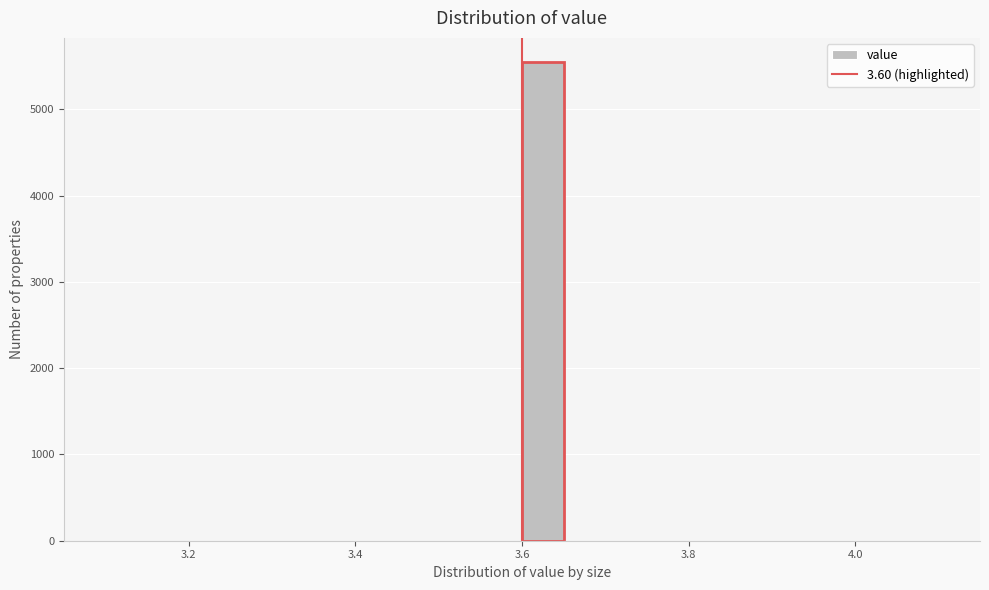

Around what value on the x-axis is the tallest bar? Give the approximate position of its centre, as read against the axis.

3.62